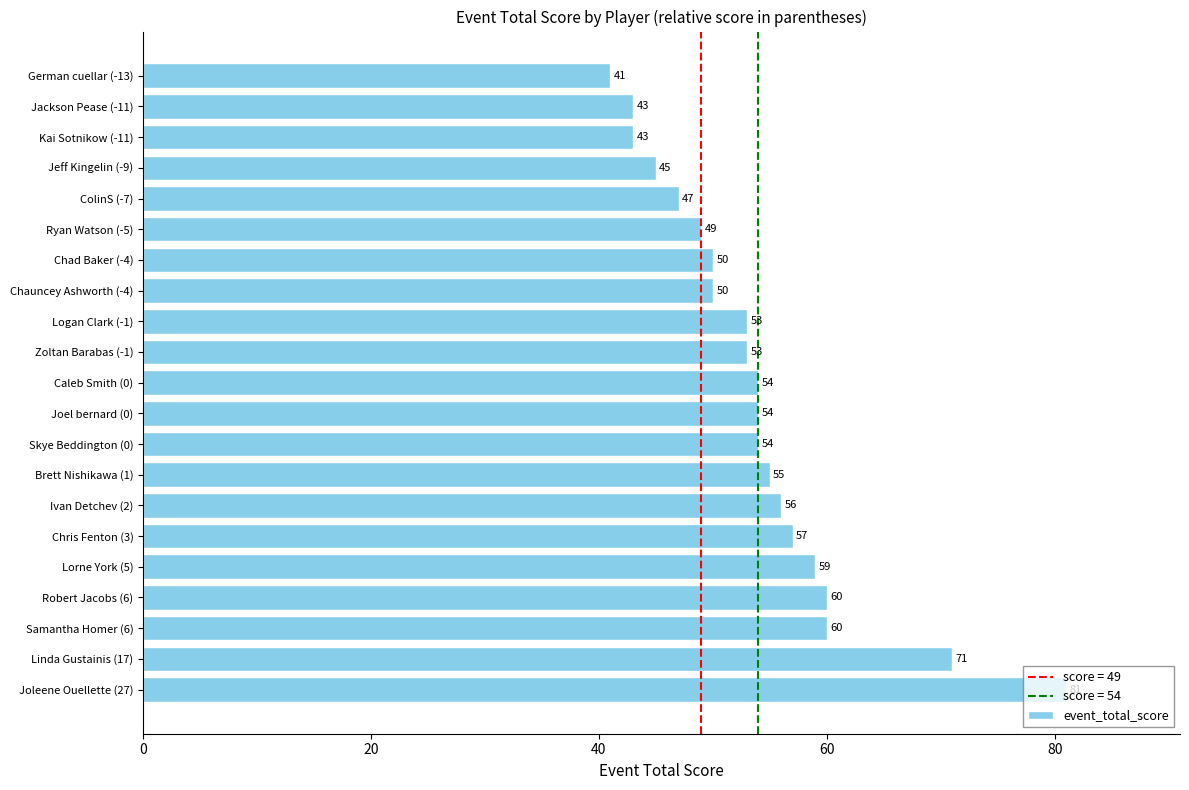

What is the average value?

54